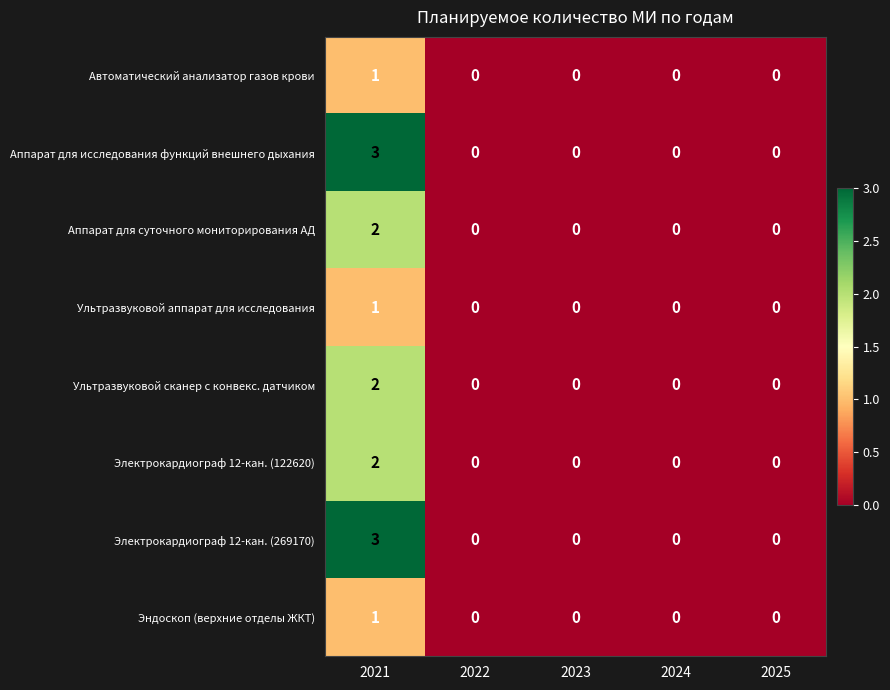

What is the highest value of the Электрокардиограф 12-кан. (269170) series?

3